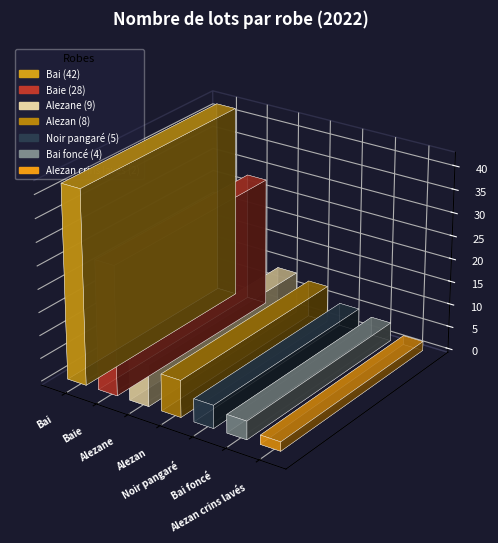

Does the chart contain any negative values?

No